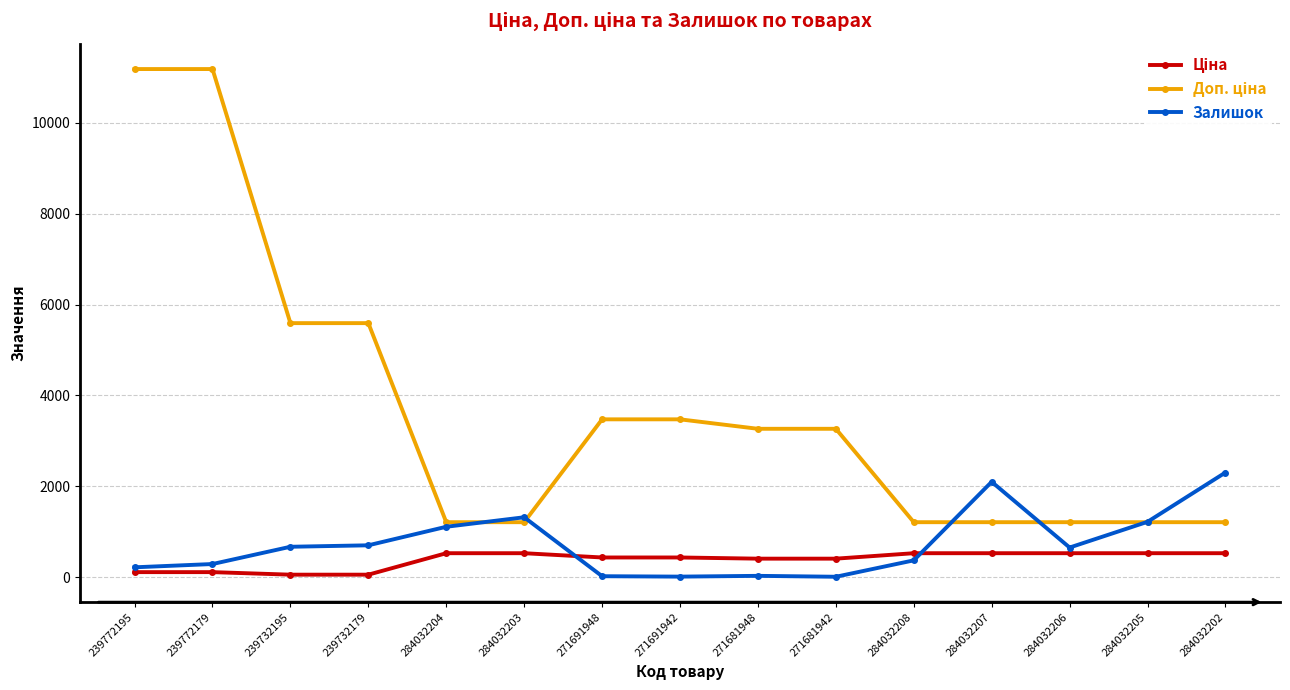

True or false: Залишок has a value of 299.6 at 284032205.

False